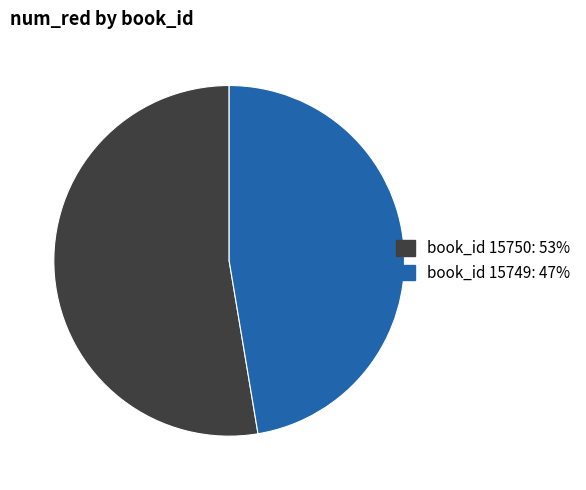

Is there a majority slice in this chart?

Yes